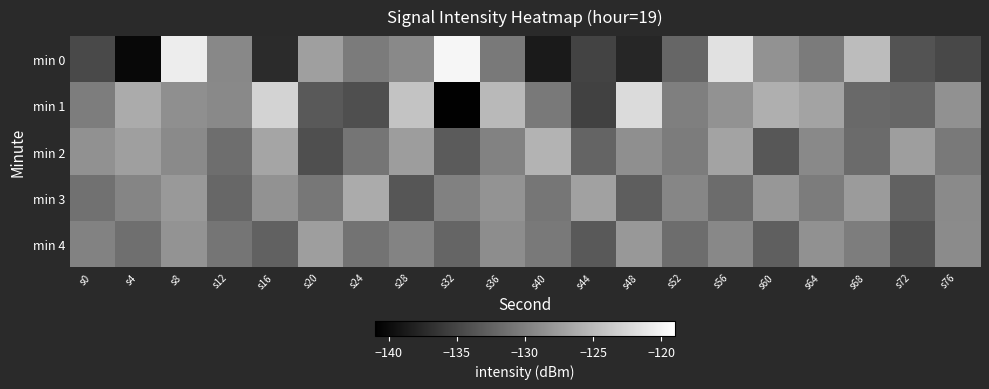

Reading right to left, transcribe all the data shown in this chart.

min 0: s76=-134.7	s72=-133.8	s68=-124.8	s64=-130.4	s60=-128.4	s56=-121.6	s52=-132.2	s48=-137.7	s44=-135.2	s40=-138.8	s36=-130.5	s32=-119.8	s28=-129.2	s24=-130.4	s20=-127.3	s16=-137.3	s12=-129.2	s8=-120.6	s4=-140.3	s0=-134.6
min 1: s76=-128.5	s72=-132.2	s68=-131.9	s64=-126.9	s60=-125.9	s56=-128.5	s52=-130.0	s48=-122.1	s44=-135.4	s40=-130.6	s36=-125.1	s32=-140.8	s28=-124.1	s24=-134.2	s20=-133.3	s16=-122.7	s12=-129.2	s8=-128.7	s4=-126.2	s0=-130.2
min 2: s76=-130.6	s72=-127.4	s68=-131.8	s64=-129.2	s60=-133.5	s56=-126.9	s52=-130.3	s48=-128.7	s44=-132.4	s40=-125.6	s36=-129.8	s32=-133.1	s28=-127.5	s24=-130.9	s20=-134.2	s16=-126.8	s12=-131.5	s8=-129.1	s4=-127.3	s0=-128.5
min 3: s76=-129.1	s72=-132.5	s68=-127.6	s64=-130.3	s60=-128.0	s56=-131.7	s52=-129.4	s48=-132.9	s44=-127.1	s40=-130.8	s36=-128.2	s32=-129.9	s28=-133.6	s24=-126.3	s20=-130.7	s16=-128.4	s12=-132.1	s8=-127.8	s4=-129.5	s0=-131.2
min 4: s76=-129.0	s72=-133.7	s68=-130.2	s64=-128.5	s60=-132.8	s56=-129.3	s52=-131.6	s48=-127.9	s44=-133.2	s40=-130.5	s36=-128.8	s32=-132.3	s28=-129.6	s24=-131.1	s20=-127.4	s16=-132.6	s12=-130.9	s8=-128.2	s4=-131.4	s0=-129.8